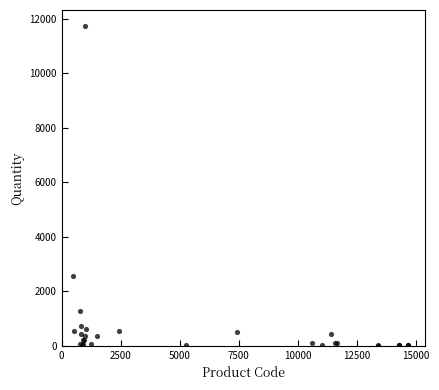

What Y value in the scatter plot is closest to 5867?

2545